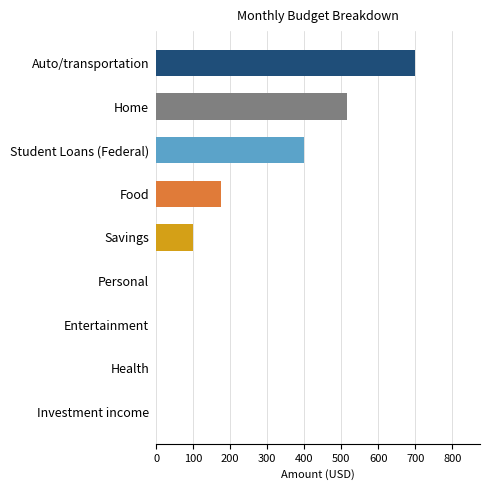

The value at Health is -212. True or false?

False